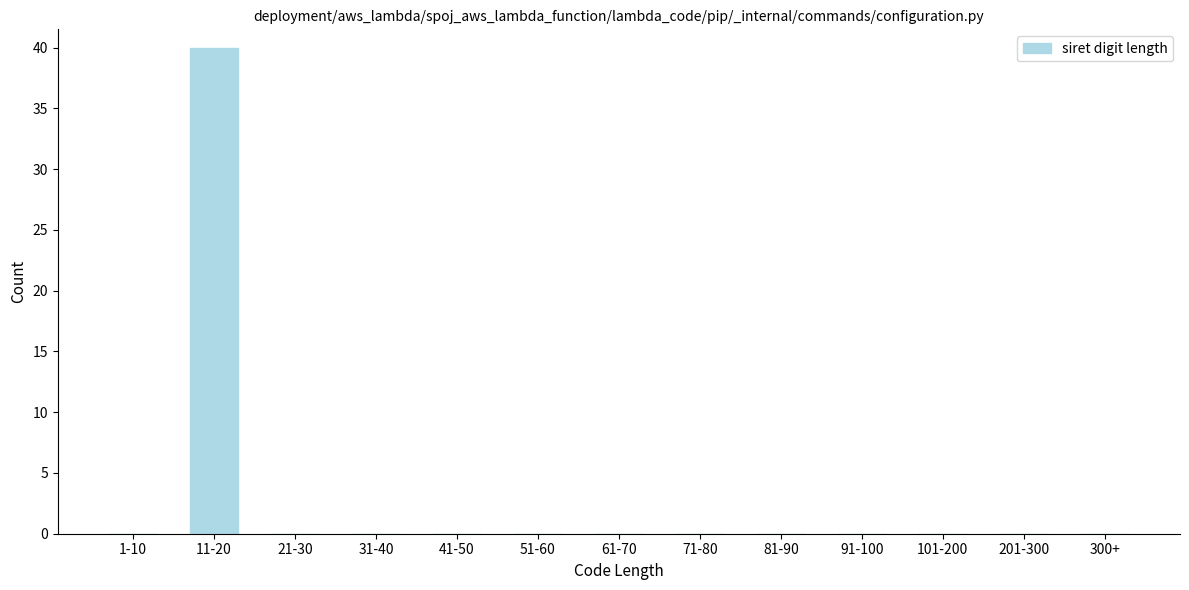

Reading left to right, list all the values displayed in this chart.

1-10=0	11-20=40	21-30=0	31-40=0	41-50=0	51-60=0	61-70=0	71-80=0	81-90=0	91-100=0	101-200=0	201-300=0	300+=0